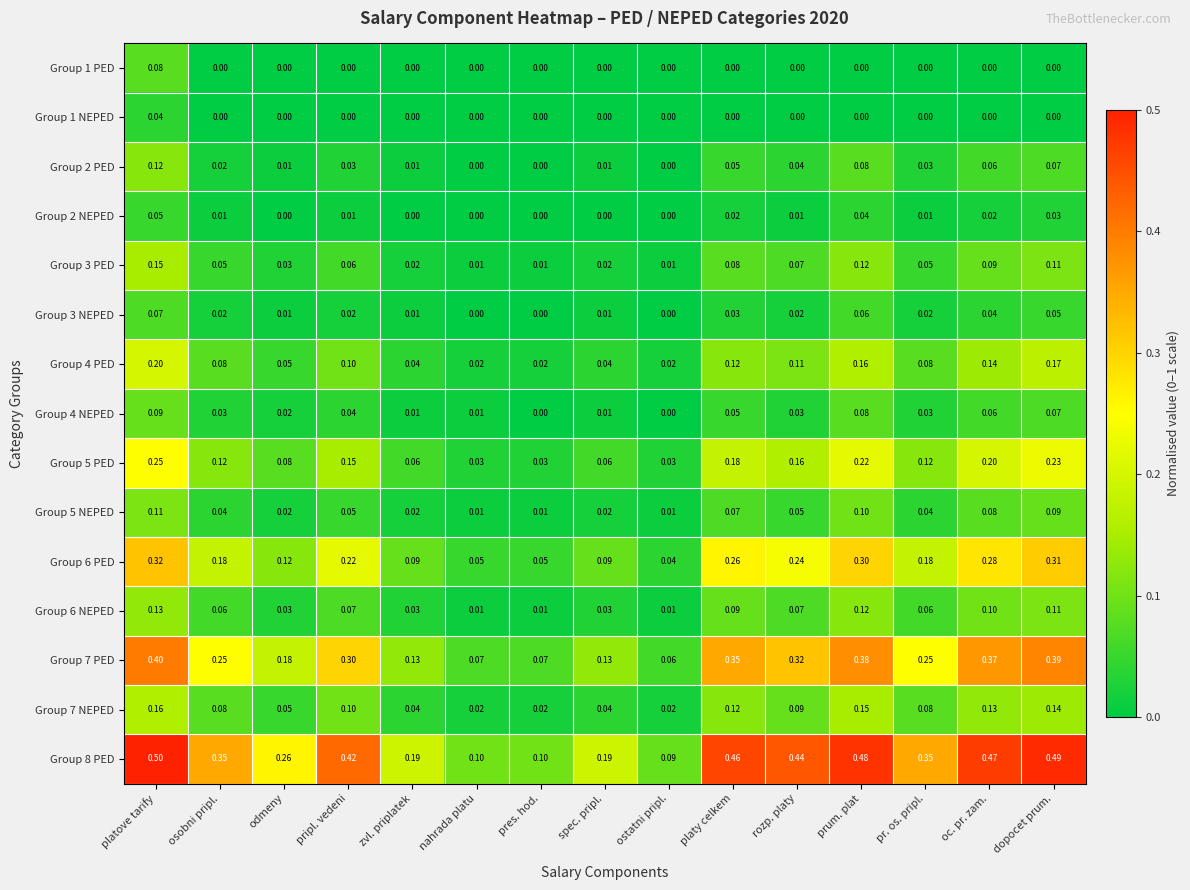

At which label does Group 6 NEPED reach its peak?

platove tarify